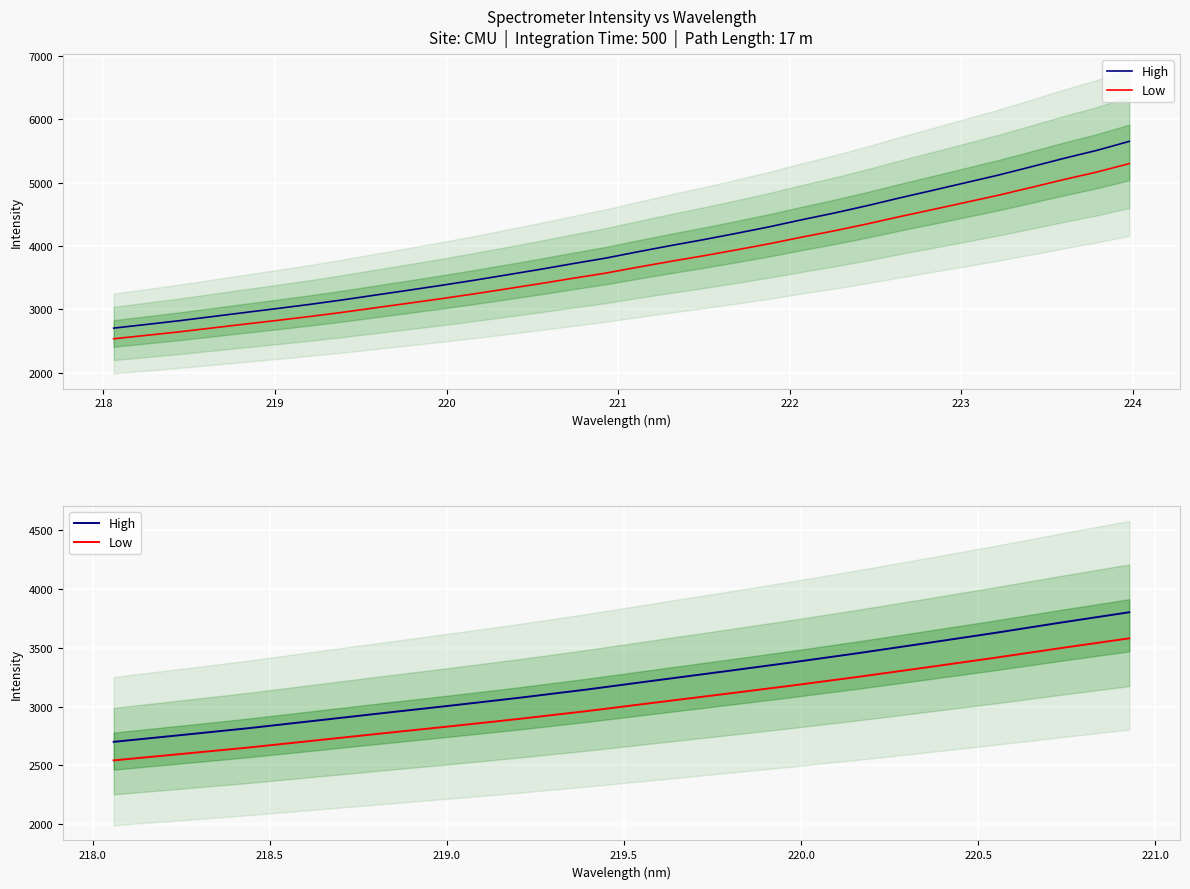

Reading left to right, extract all data points from this chart.

High: 2700.8	2758.5	2817.2	2881.6	2946.3	3009.8	3075.5	3145.9	3222.0	3297.2	3373.8	3454.1	3538.4	3624.1	3714.0	3800.8
Low: 2543.5	2597.8	2653.1	2713.8	2774.7	2834.5	2896.4	2962.6	3034.3	3105.1	3177.3	3252.9	3332.3	3413.0	3497.6	3579.4